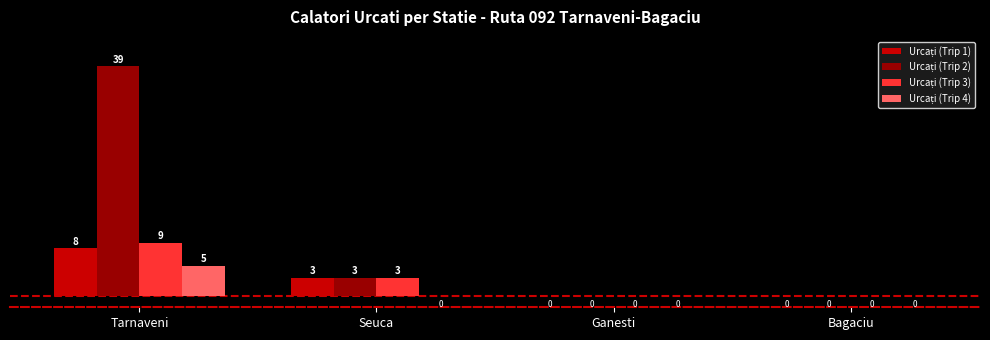

At which category is the sum across all series the highest?

Tarnaveni